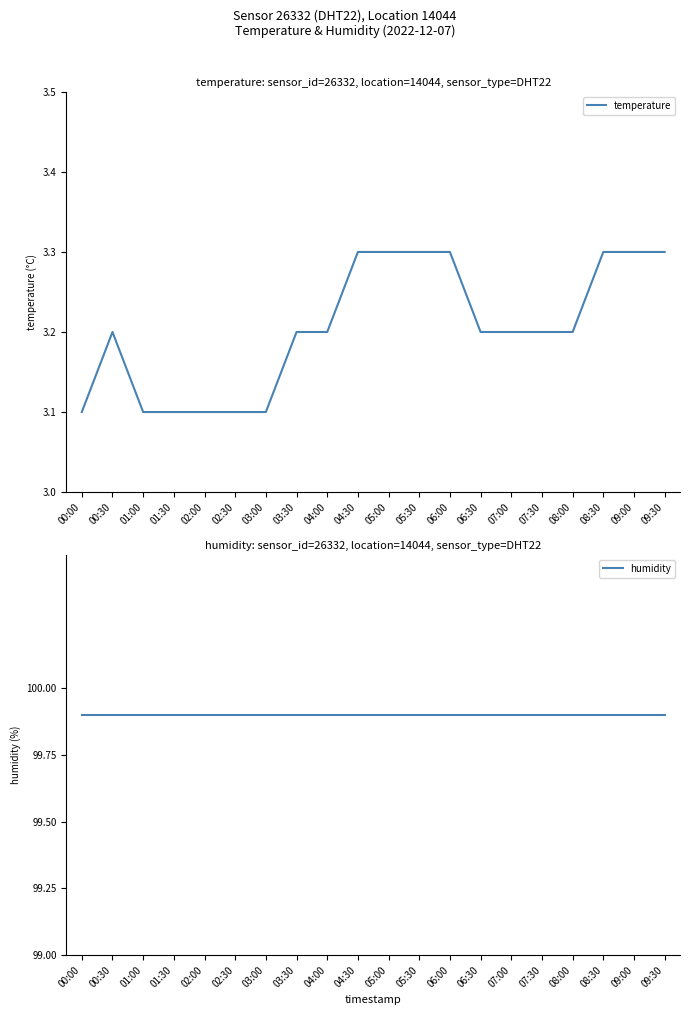

What is the minimum value shown in the chart?

3.1